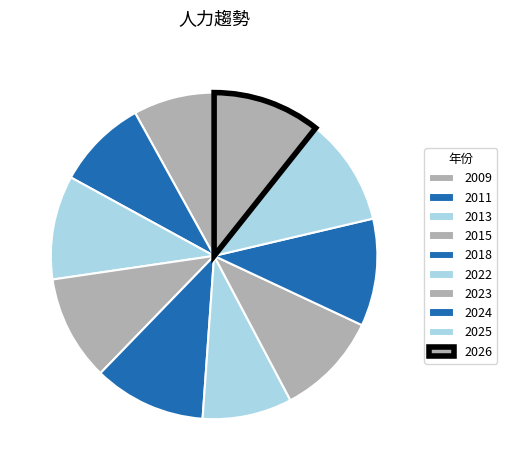

What is the smallest slice in the pie chart?

2009